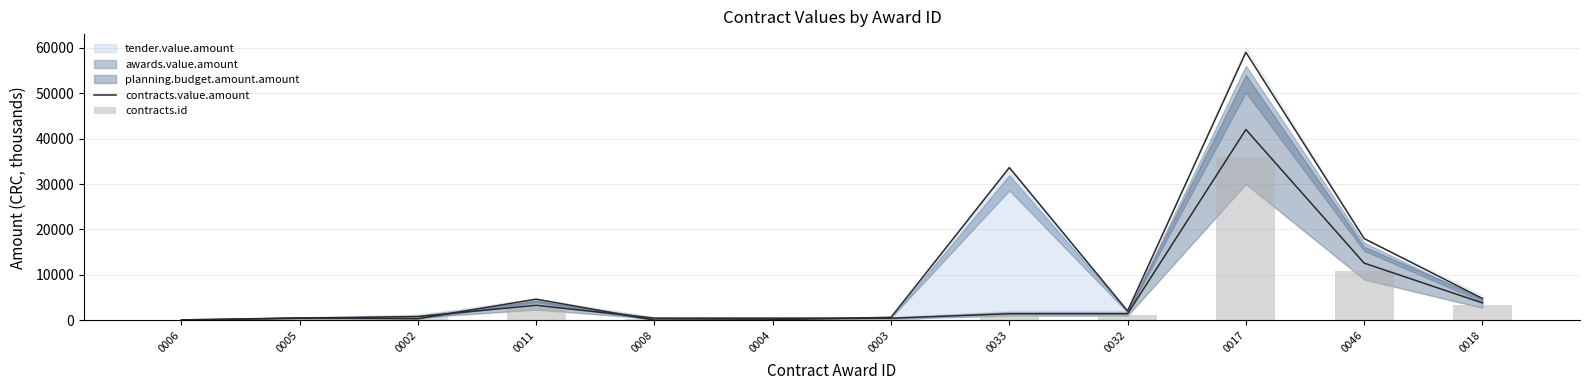

Is it true that contracts.id equals 6569.8 at 0046?

False